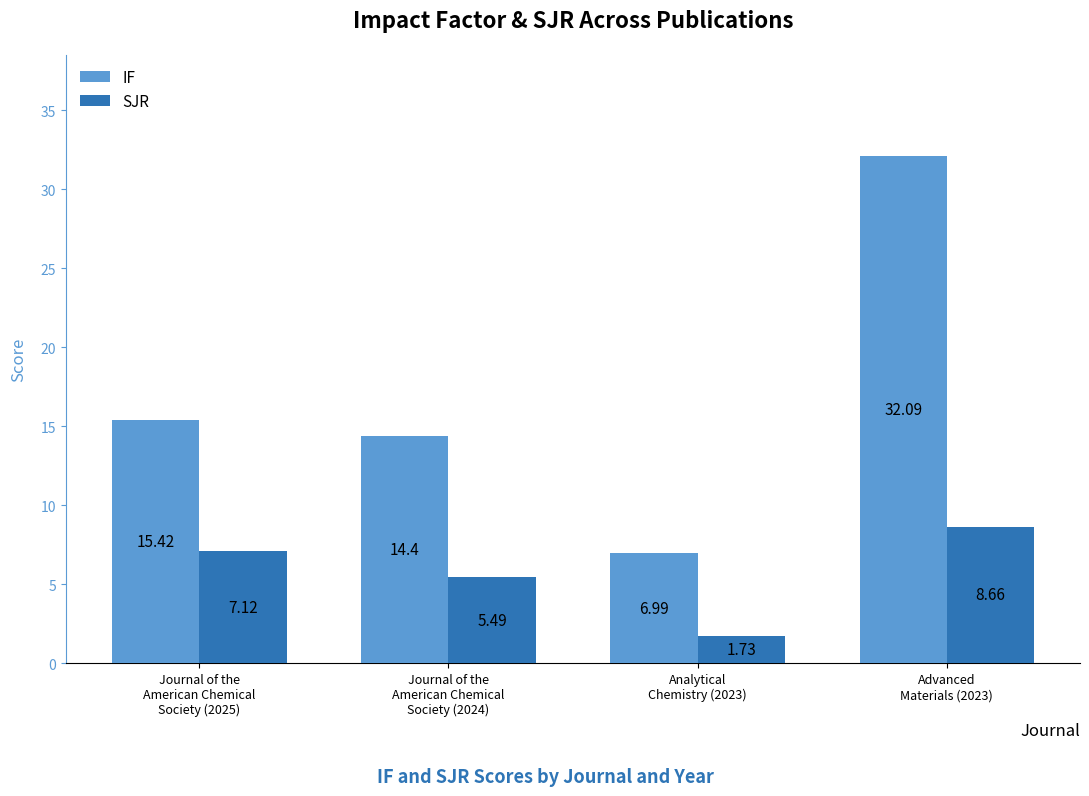

The value of SJR at Advanced
Materials (2023) is 8.7. True or false?

True